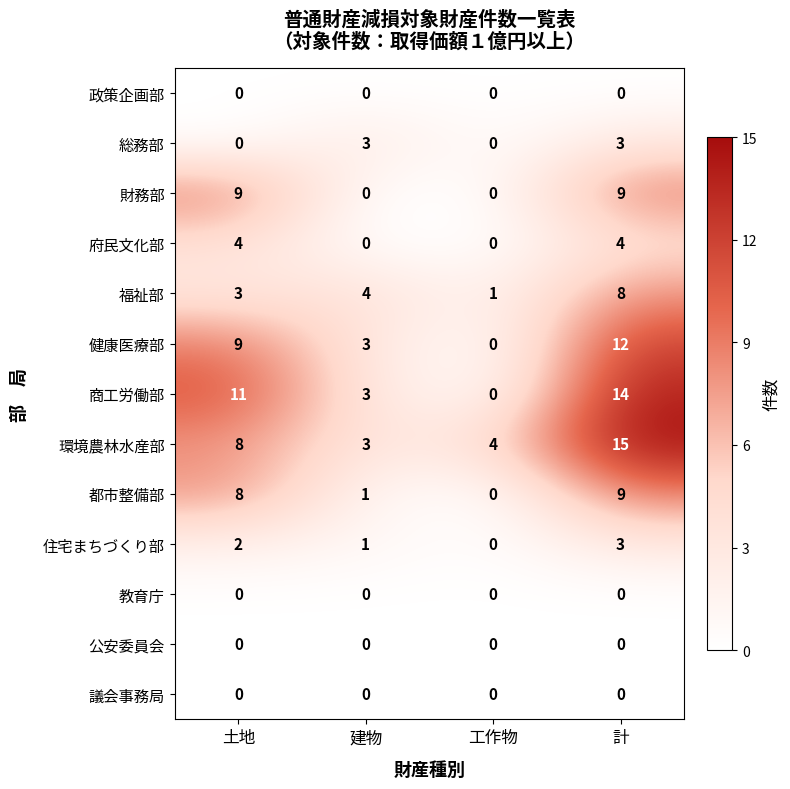

Which label corresponds to the largest value in the chart?

計